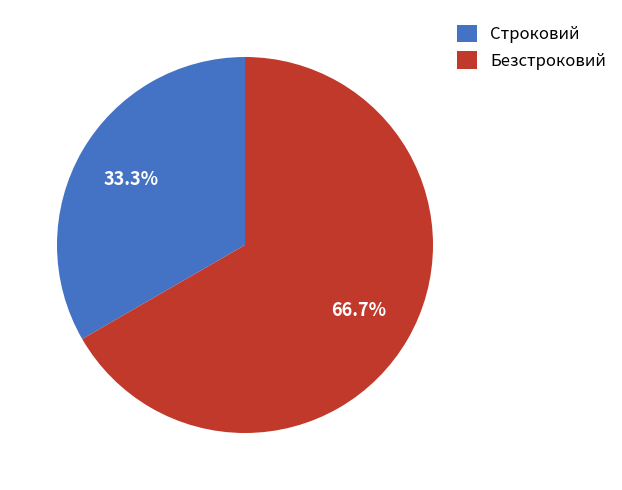

To the nearest percent, what is the average slice percentage?

50%